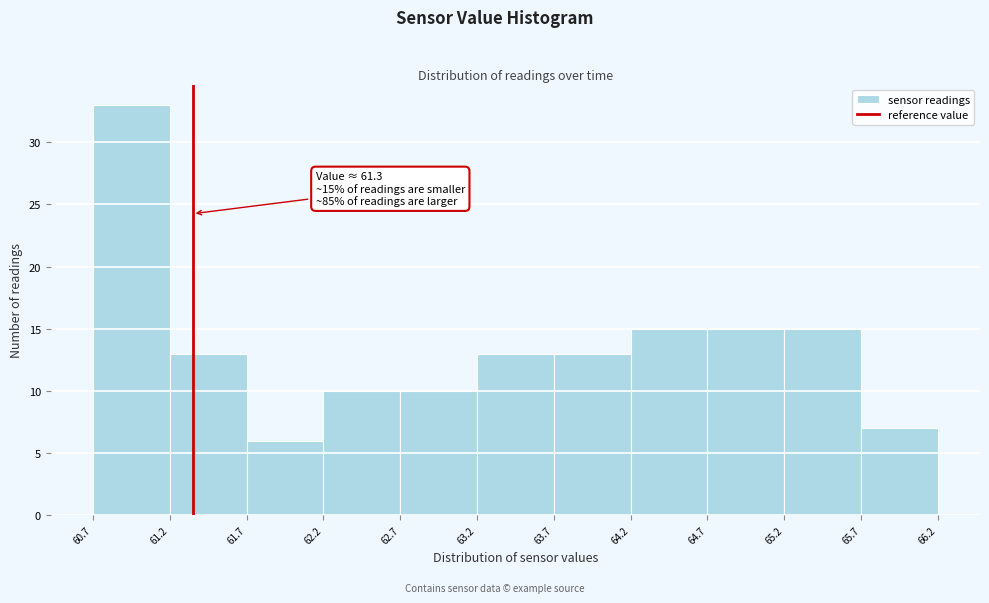

Over which range of the x-axis is the bar tallest?

60.7 to 61.2